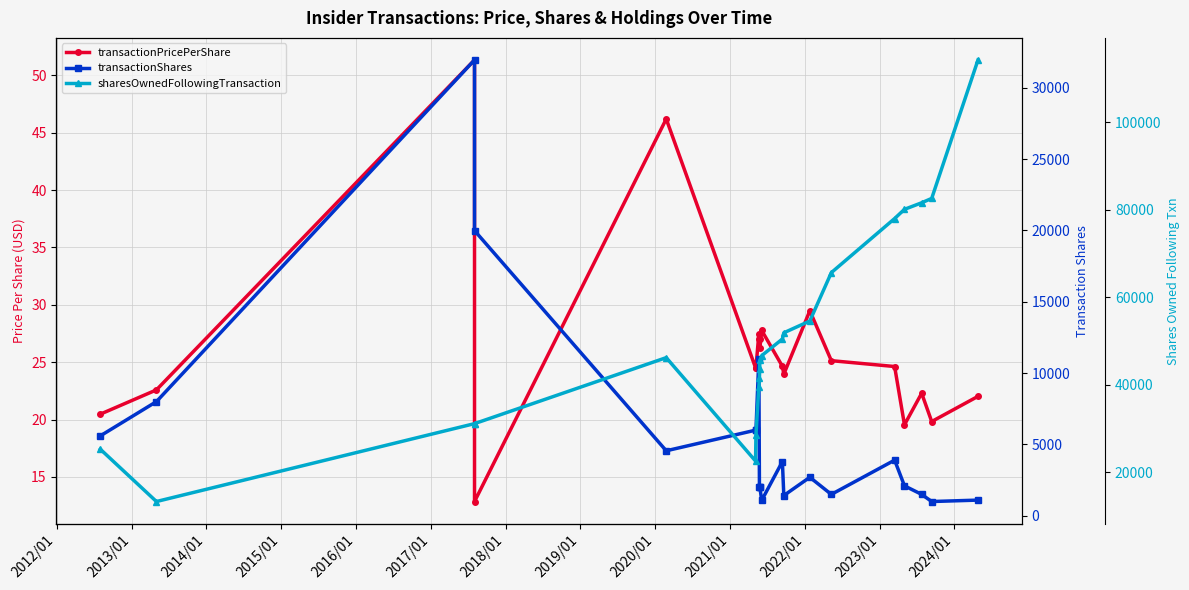

What are all the series names shown in the legend?

transactionPricePerShare, transactionShares, sharesOwnedFollowingTransaction